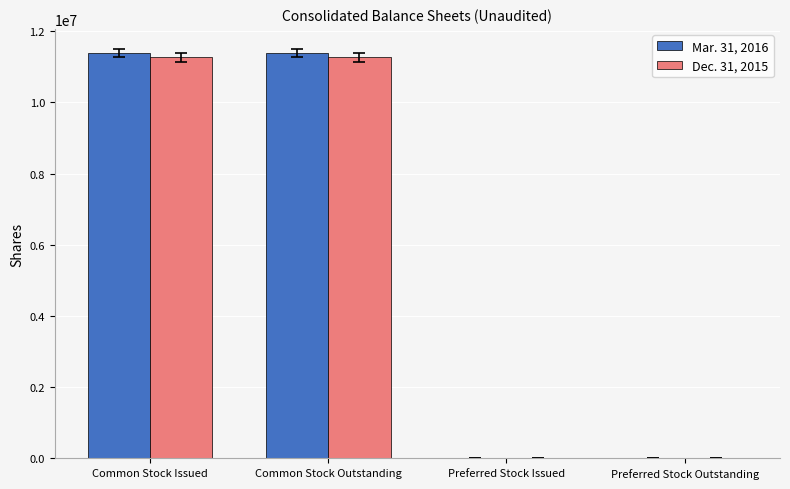

True or false: Mar. 31, 2016 has a value of 11374450 at Common Stock Issued.

True